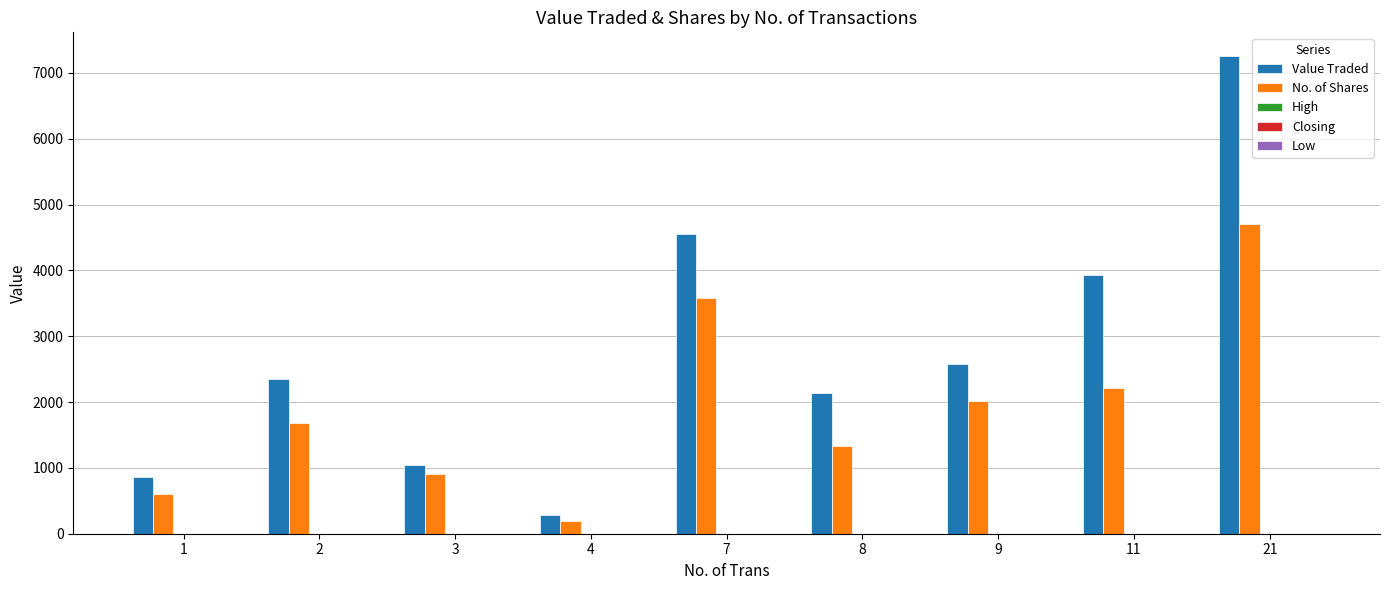

The No. of Shares series shows 1675.0 at 2. True or false?

True